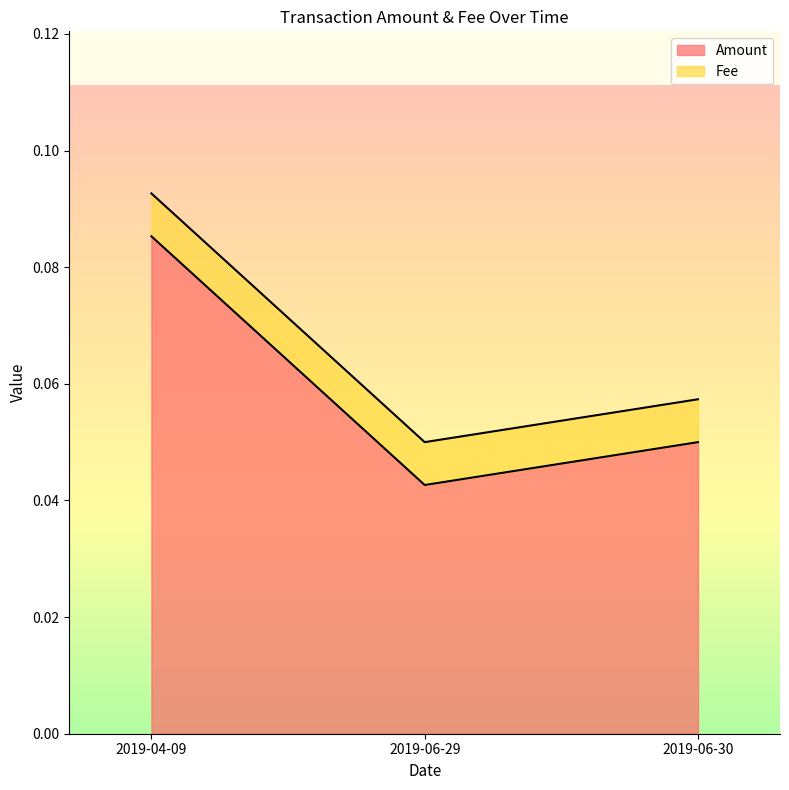

Which category has the lowest value in the Amount series?

2019-06-29